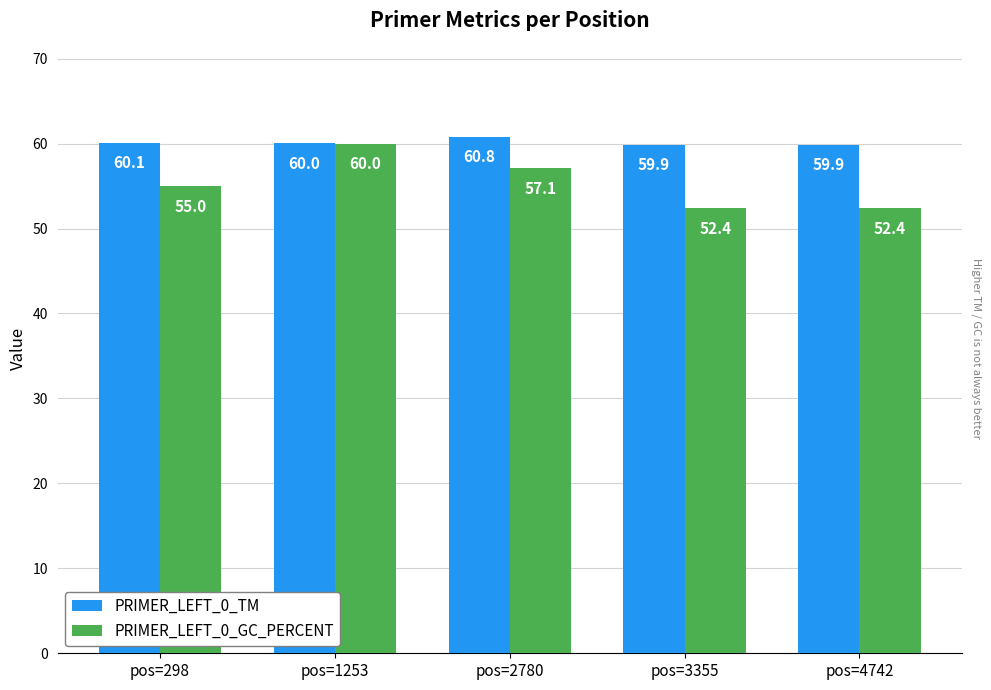

Which category has the highest value across all series?

pos=2780